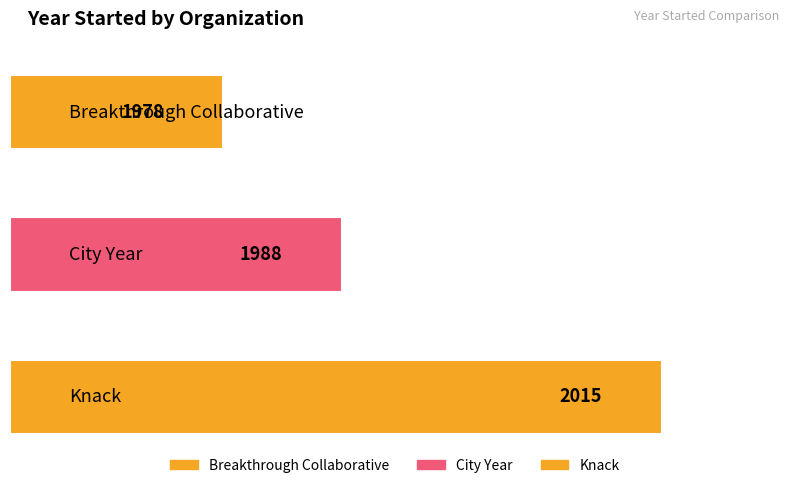

What is the minimum value shown in the chart?

1978